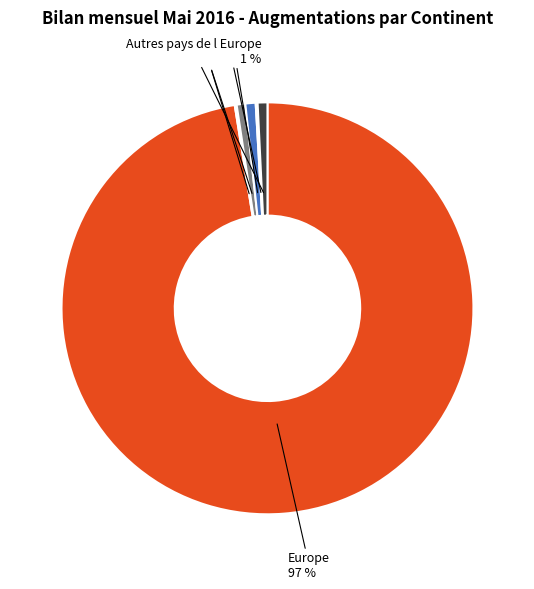

What is the largest slice in the pie chart?

Europe